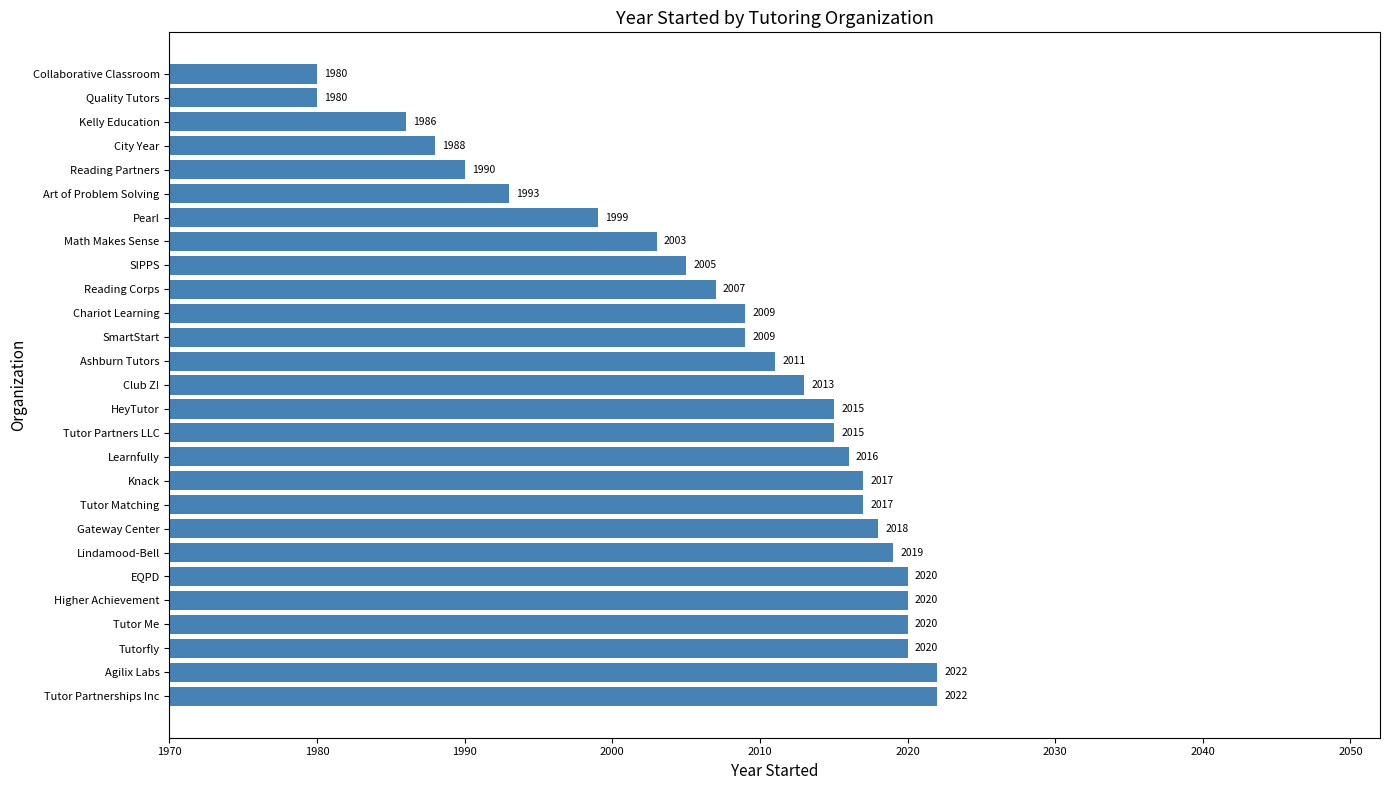

What value does the data have at Quality Tutors, to the nearest 5?

1980